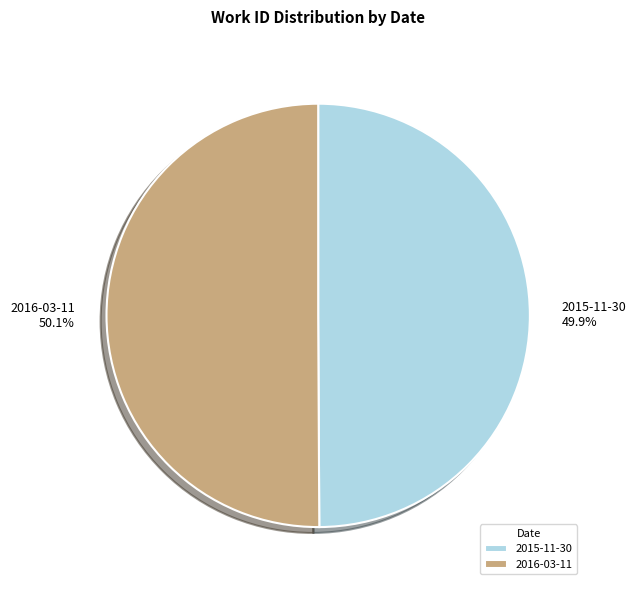

To the nearest percent, what portion does 2016-03-11 represent?

50%